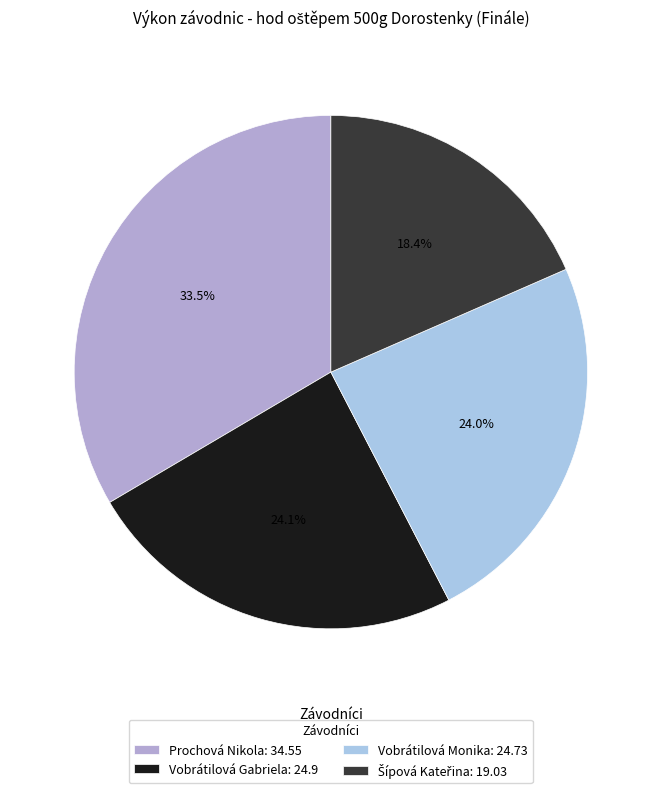

Count the number of slices in the pie.

4